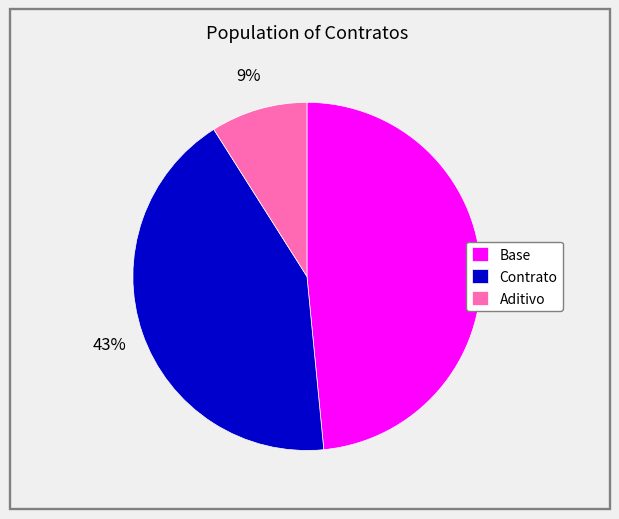

To the nearest percent, what percentage of the pie is Aditivo?

9%